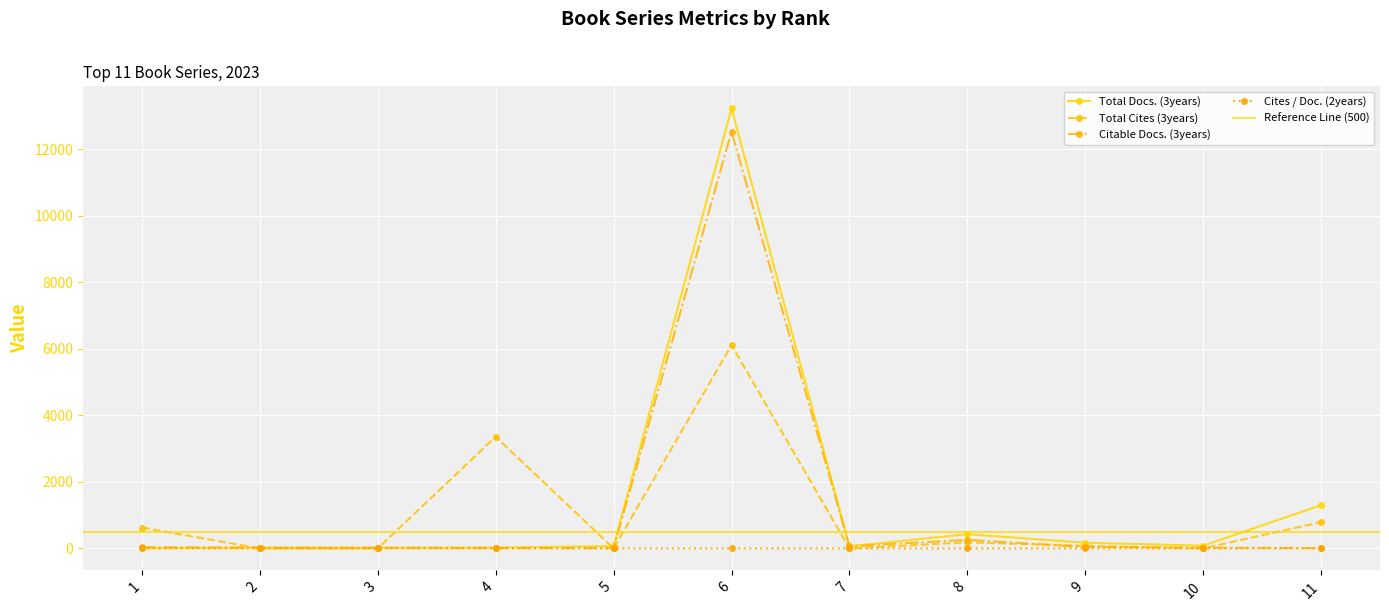

What is the lowest value of the Citable Docs. (3years) series?

10.0